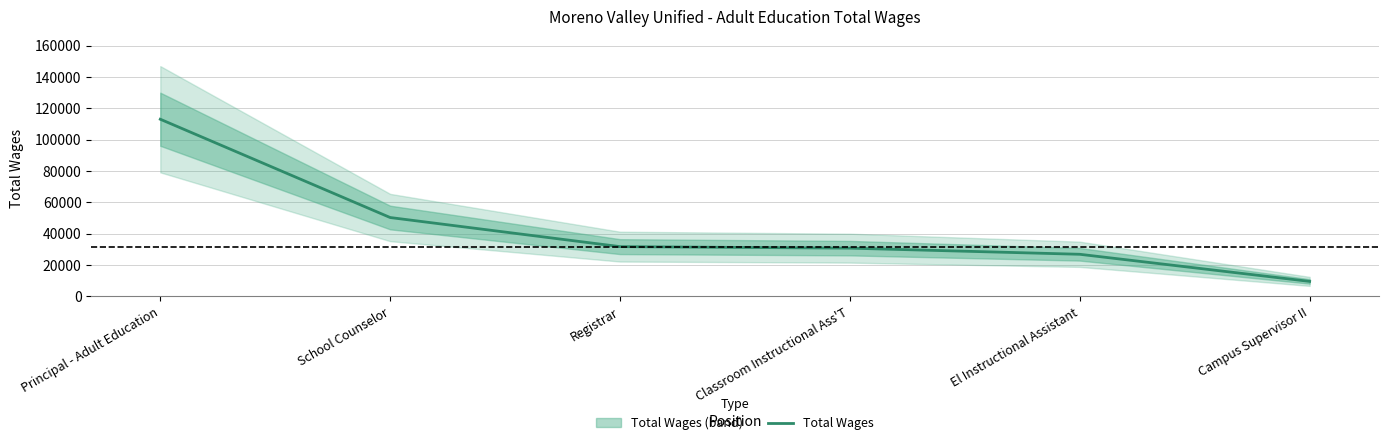

What position from the left is Classroom Instructional Ass'T?

4